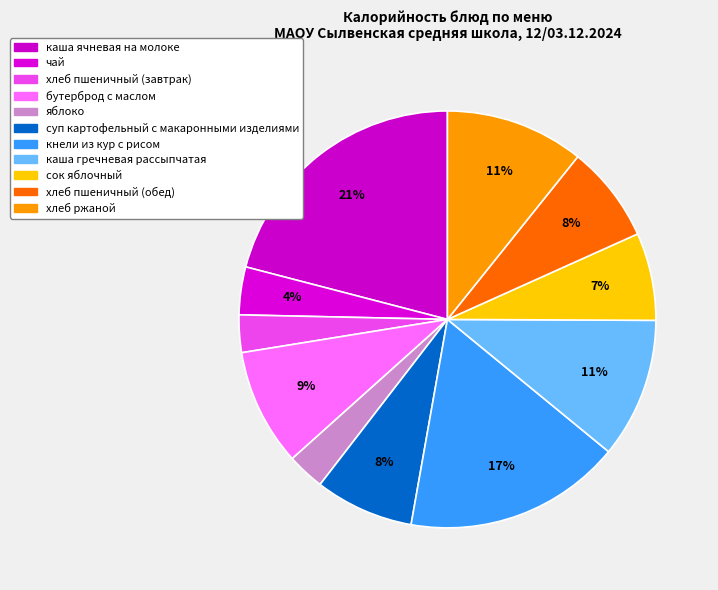

How many segments does this pie chart have?

11